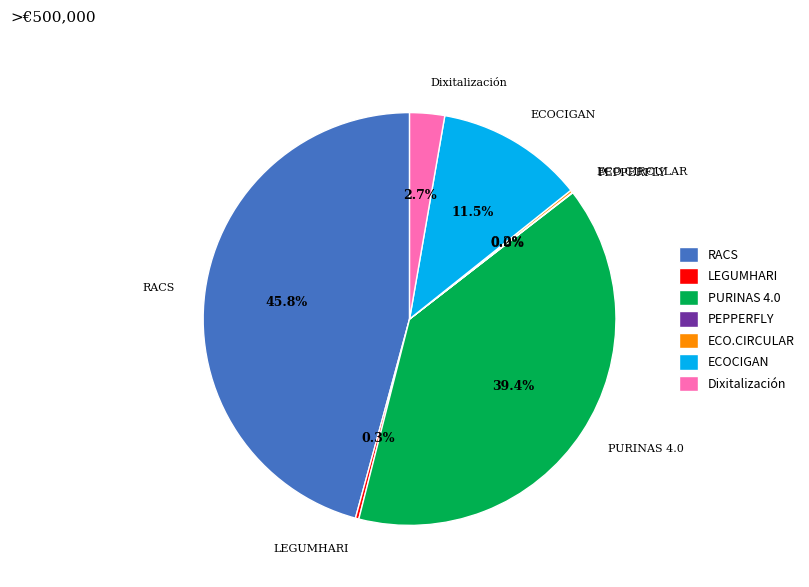

What is the largest slice in the pie chart?

RACS